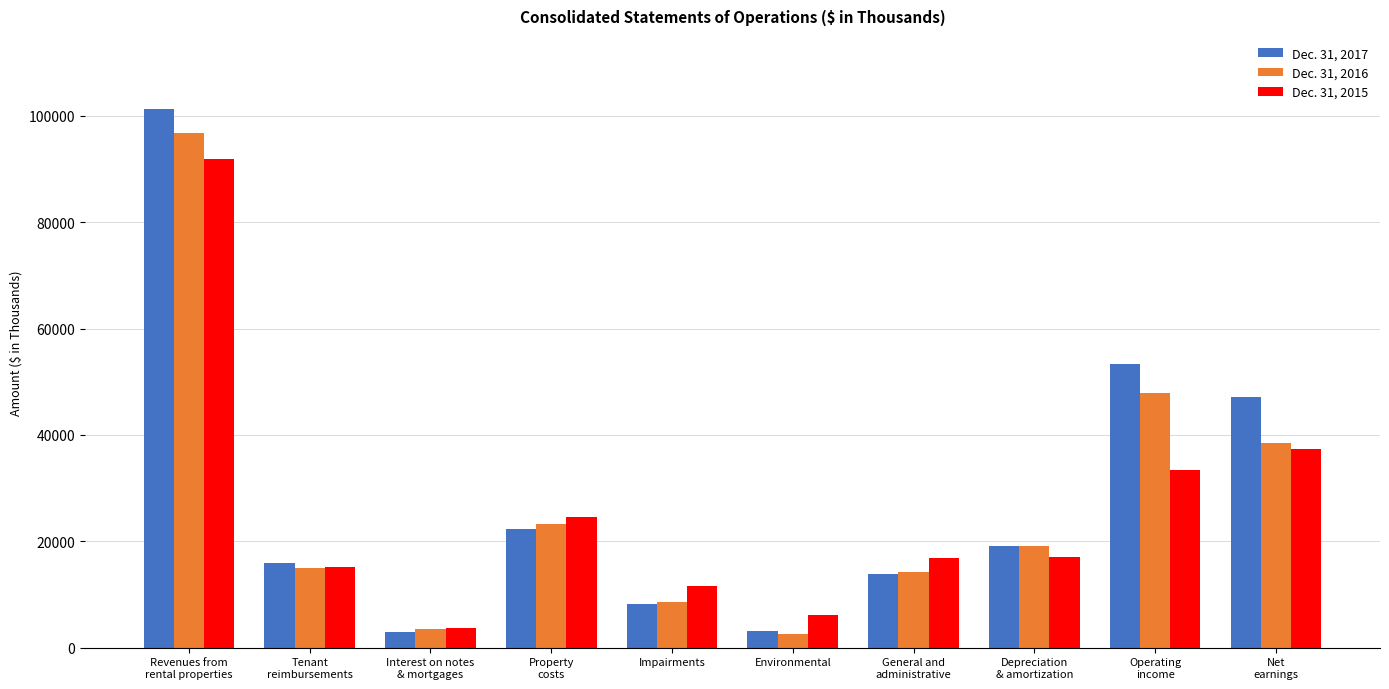

Which category has the highest value across all series?

Revenues from
rental properties